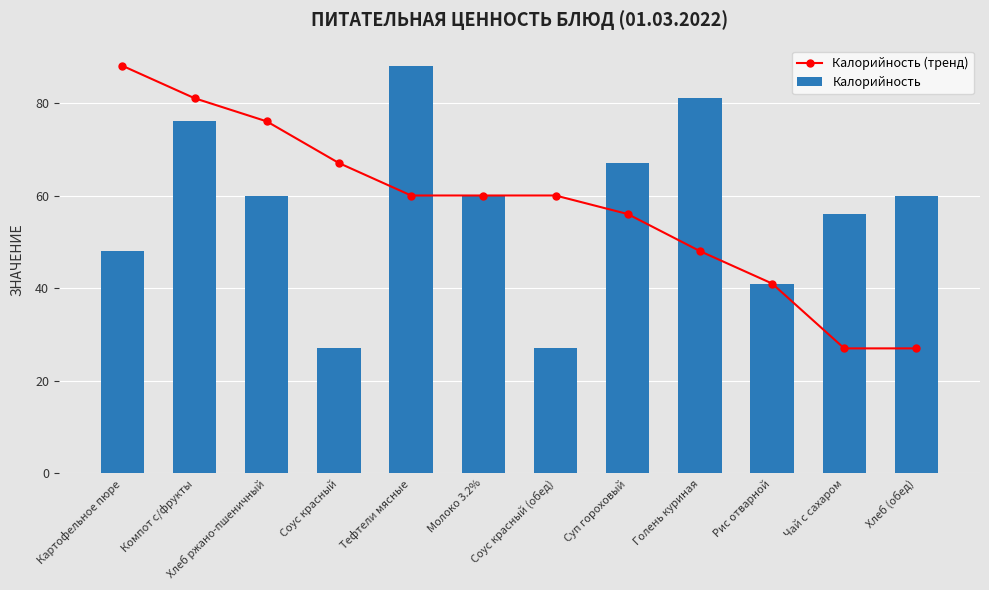

What is the value of the Калорийность bar at the 2nd from the left?

76